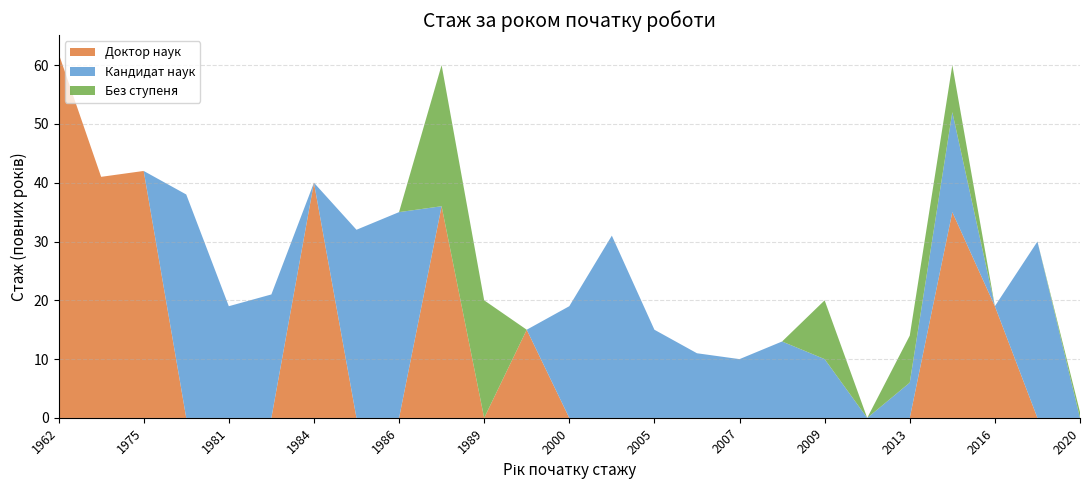

Reading right to left, extract all data points from this chart.

Доктор наук: 2020=0	2017=0	2016=19	2015=35	2013=0	2011=0	2009=0	2008=0	2007=0	2006=0	2005=0	2001=0	2000=0	1997=15	1989=0	1988=36	1986=0	1985=0	1984=40	1983=0	1981=0	1977=0	1975=42	1967=41	1962=62
Кандидат наук: 2020=0	2017=30	2016=0	2015=17	2013=6	2011=0	2009=10	2008=13	2007=10	2006=11	2005=15	2001=31	2000=19	1997=0	1989=0	1988=0	1986=35	1985=32	1984=0	1983=21	1981=19	1977=38	1975=0	1967=0	1962=0
Без ступеня: 2020=1	2017=0	2016=0	2015=8	2013=8	2011=0	2009=10	2008=0	2007=0	2006=0	2005=0	2001=0	2000=0	1997=0	1989=20	1988=24	1986=0	1985=0	1984=0	1983=0	1981=0	1977=0	1975=0	1967=0	1962=0